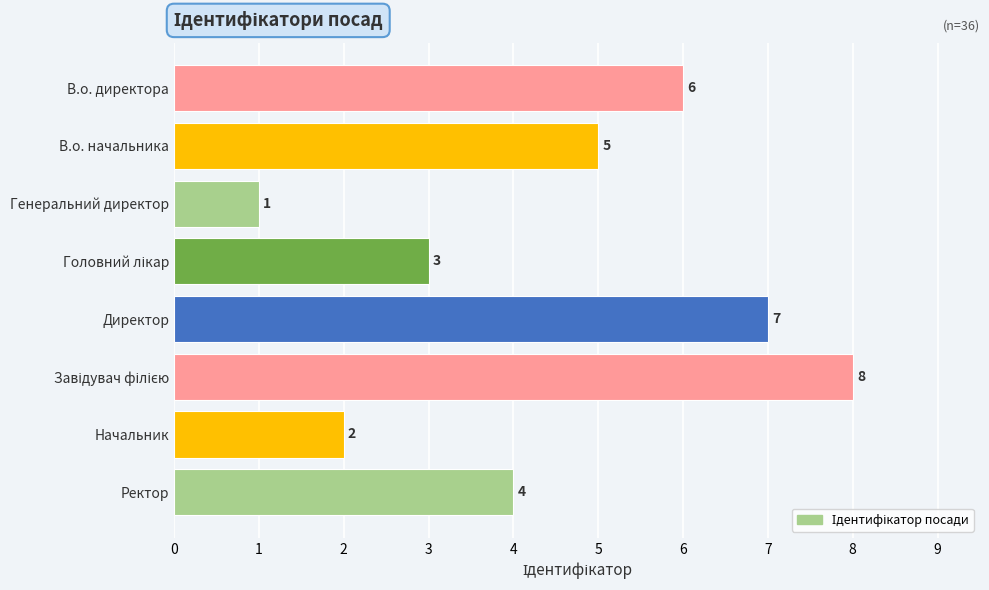

What is the difference between the second highest and second lowest values?

5